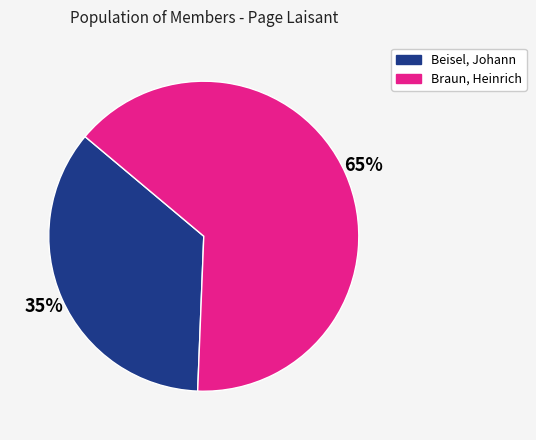

True or false: Beisel, Johann accounts for 35% of the total.

True